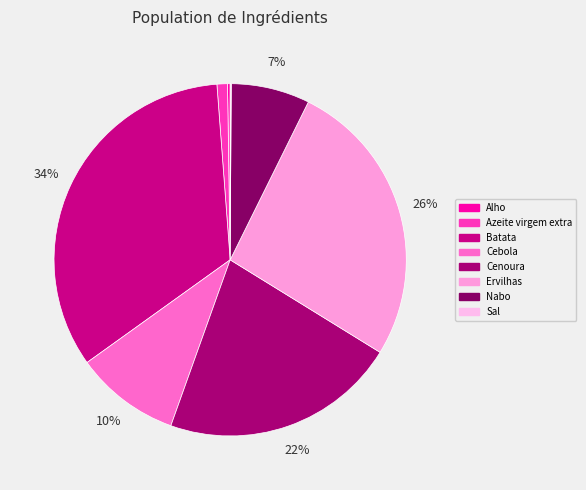

To the nearest percent, what is the combined percentage of Nabo and Alho?

7%